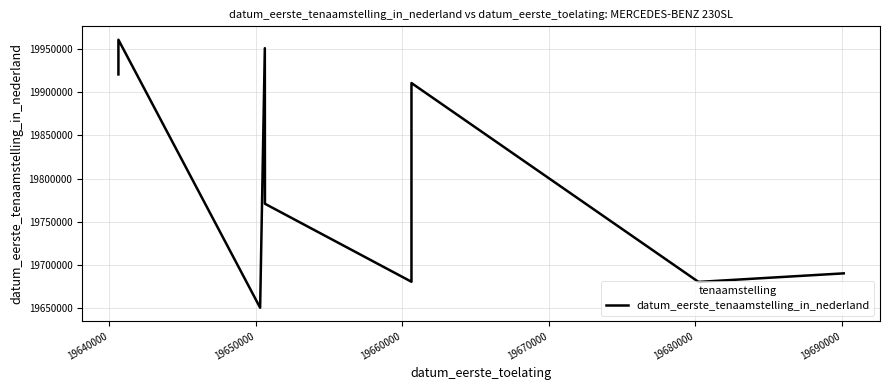

The value at 8 is 6074585. True or false?

False